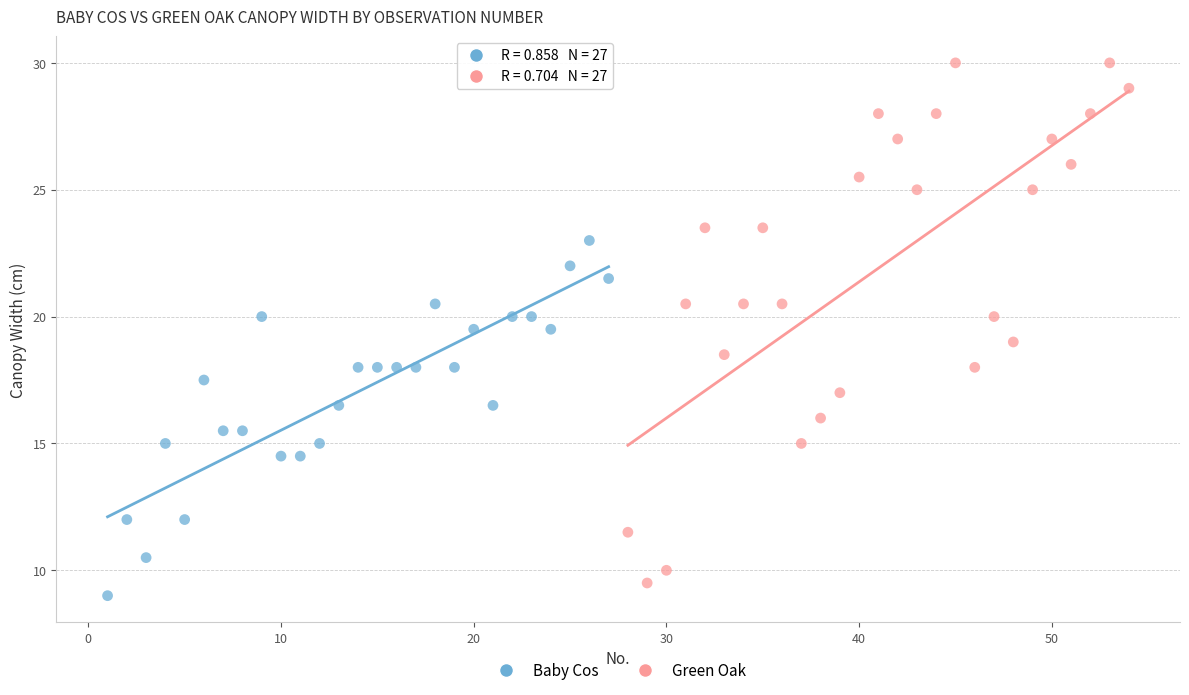

What are all the series names shown in the legend?

Baby Cos, Green Oak